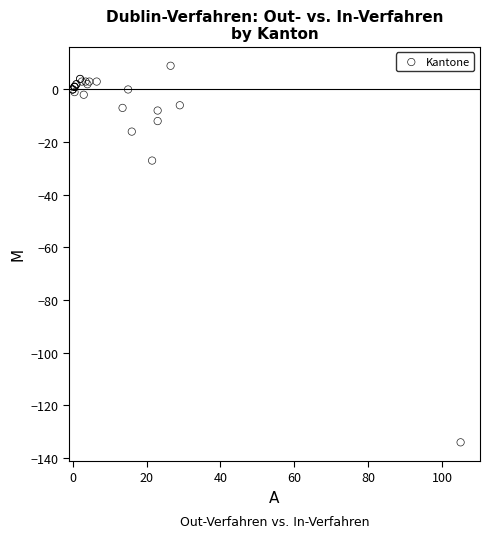

What Y value in the scatter plot is closest to -62?

-27